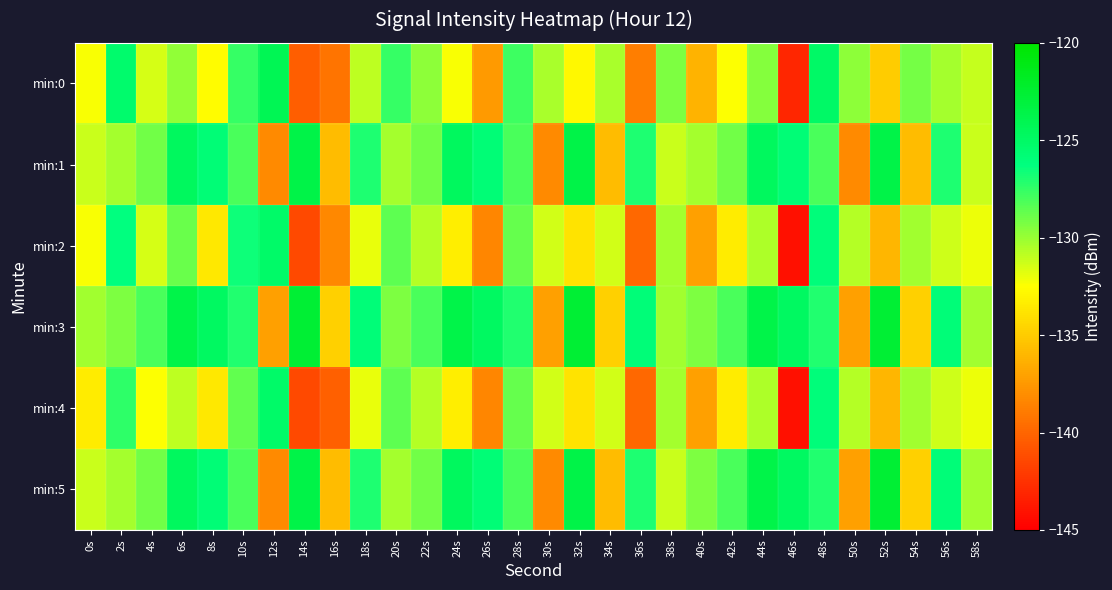

Reading right to left, what are all the values shown in this chart?

min:0: 58s=-131.1	56s=-130.3	54s=-129.2	52s=-135.0	50s=-129.7	48s=-125.0	46s=-143.1	44s=-129.5	42s=-132.4	40s=-136.2	38s=-129.3	36s=-138.8	34s=-130.4	32s=-132.8	30s=-130.4	28s=-127.7	26s=-137.4	24s=-132.3	22s=-129.7	20s=-127.5	18s=-130.9	16s=-139.3	14s=-140.3	12s=-124.1	10s=-127.6	8s=-132.6	6s=-129.9	4s=-131.5	2s=-125.3	0s=-132.4
min:1: 58s=-131.2	56s=-127.0	54s=-135.8	52s=-123.6	50s=-138.2	48s=-128.1	46s=-125.9	44s=-124.6	42s=-129.0	40s=-130.3	38s=-131.2	36s=-127.0	34s=-135.8	32s=-123.6	30s=-138.2	28s=-128.1	26s=-125.9	24s=-124.6	22s=-129.0	20s=-130.3	18s=-127.0	16s=-135.8	14s=-123.6	12s=-138.2	10s=-128.1	8s=-125.9	6s=-124.6	4s=-129.0	2s=-130.3	0s=-131.2
min:2: 58s=-132.1	56s=-131.3	54s=-130.2	52s=-136.0	50s=-130.7	48s=-126.0	46s=-144.1	44s=-130.5	42s=-133.4	40s=-137.2	38s=-130.3	36s=-139.8	34s=-131.4	32s=-133.8	30s=-131.4	28s=-128.7	26s=-138.4	24s=-133.3	22s=-130.7	20s=-128.5	18s=-131.9	16s=-138.3	14s=-141.3	12s=-125.1	10s=-126.6	8s=-133.6	6s=-128.9	4s=-131.5	2s=-126.3	0s=-132.4
min:3: 58s=-130.2	56s=-126.0	54s=-134.8	52s=-122.6	50s=-137.2	48s=-127.1	46s=-124.9	44s=-123.6	42s=-128.0	40s=-129.3	38s=-130.2	36s=-126.0	34s=-134.8	32s=-122.6	30s=-137.2	28s=-127.1	26s=-124.9	24s=-123.6	22s=-128.0	20s=-129.3	18s=-126.0	16s=-134.8	14s=-122.6	12s=-137.2	10s=-127.1	8s=-124.9	6s=-123.6	4s=-128.0	2s=-129.3	0s=-130.2
min:4: 58s=-132.1	56s=-131.3	54s=-130.2	52s=-136.0	50s=-130.7	48s=-126.0	46s=-144.1	44s=-130.5	42s=-133.4	40s=-137.2	38s=-130.3	36s=-139.8	34s=-131.4	32s=-133.8	30s=-131.4	28s=-128.7	26s=-138.4	24s=-133.3	22s=-130.7	20s=-128.5	18s=-131.9	16s=-140.3	14s=-141.3	12s=-125.1	10s=-128.6	8s=-133.6	6s=-130.9	4s=-132.5	2s=-127.3	0s=-133.4
min:5: 58s=-130.2	56s=-126.0	54s=-134.8	52s=-122.6	50s=-137.2	48s=-127.1	46s=-124.9	44s=-123.6	42s=-128.0	40s=-129.3	38s=-131.2	36s=-127.0	34s=-135.8	32s=-123.6	30s=-138.2	28s=-128.1	26s=-125.9	24s=-124.6	22s=-129.0	20s=-130.3	18s=-127.0	16s=-135.8	14s=-123.6	12s=-138.2	10s=-128.1	8s=-125.9	6s=-124.6	4s=-129.0	2s=-130.3	0s=-131.2